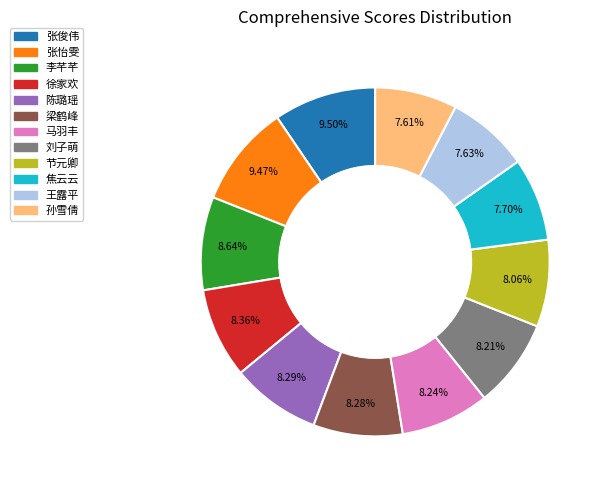

How many slices are in this pie chart?

12